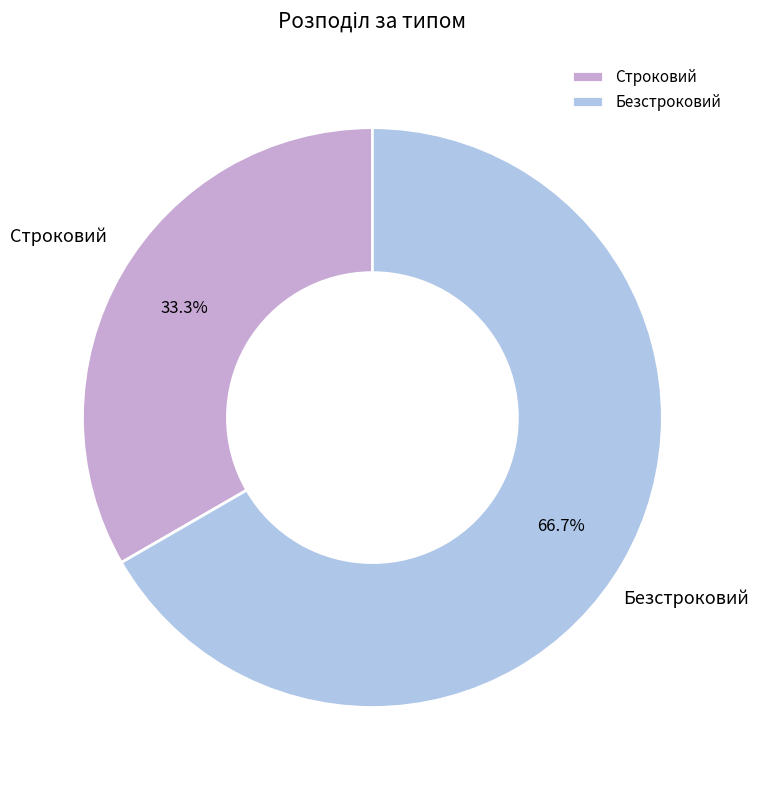

Which category accounts for the majority?

Безстроковий